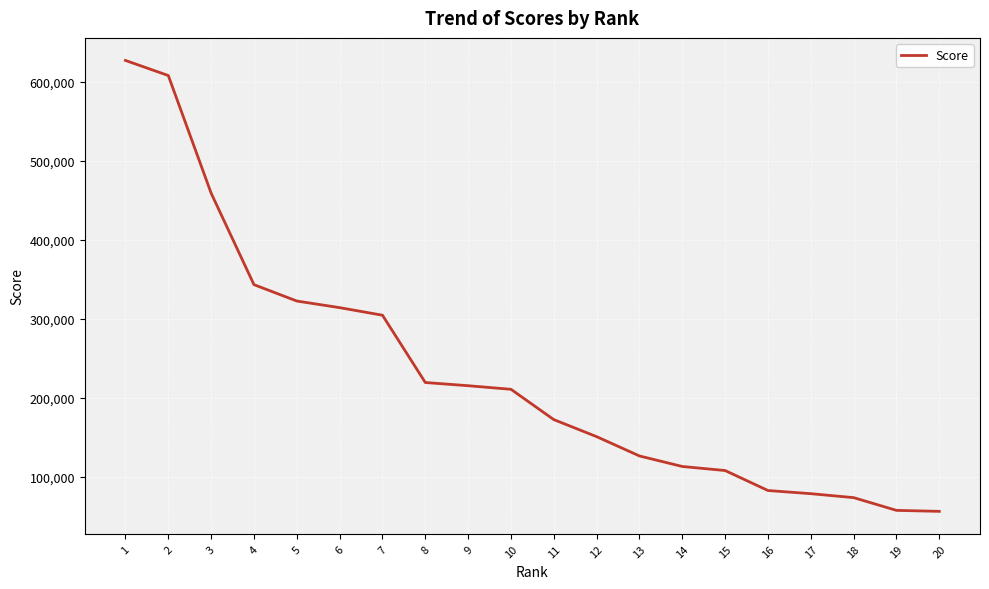

Is it true that the value at 18 is 111646?

False